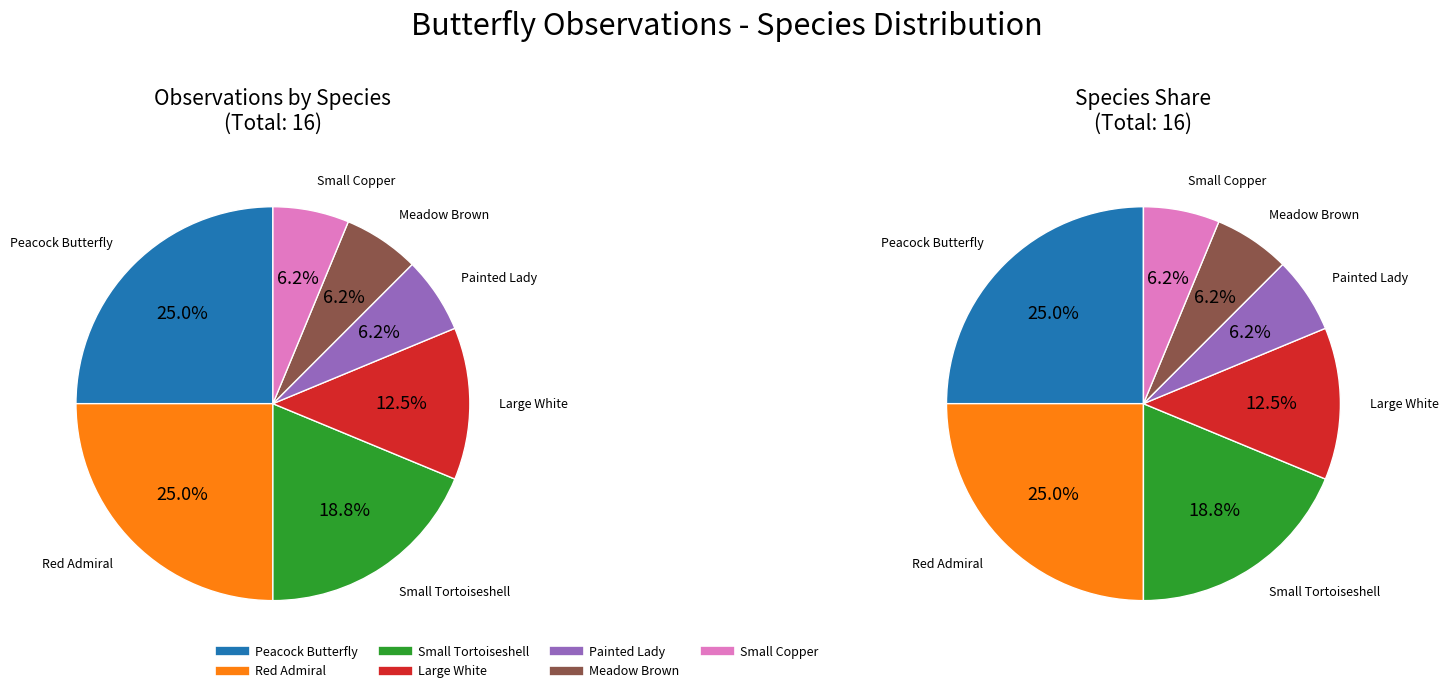

What is the smallest slice in the pie chart?

Painted Lady